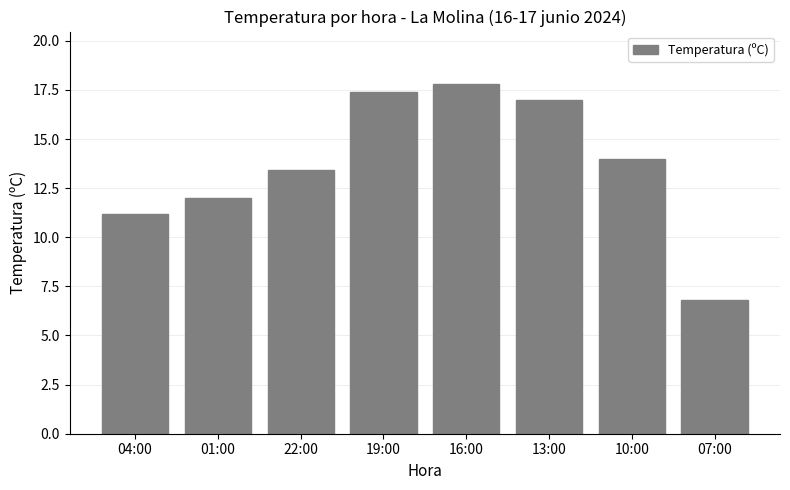

At which category does the chart reach its minimum across all series?

07:00